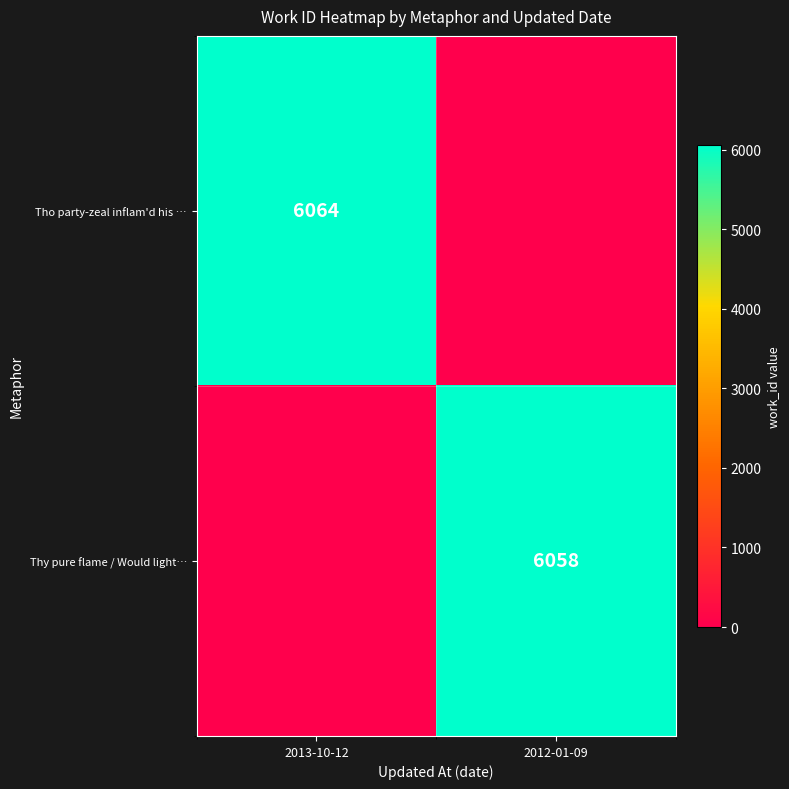

Which label corresponds to the largest value in the chart?

2013-10-12